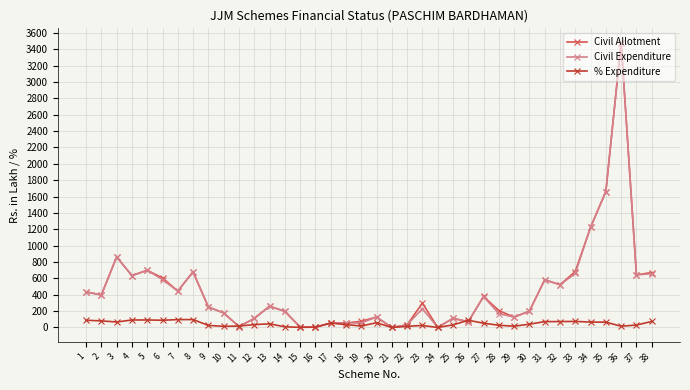

What is the value of the Civil Allotment point at the 1st from the left?

435.8